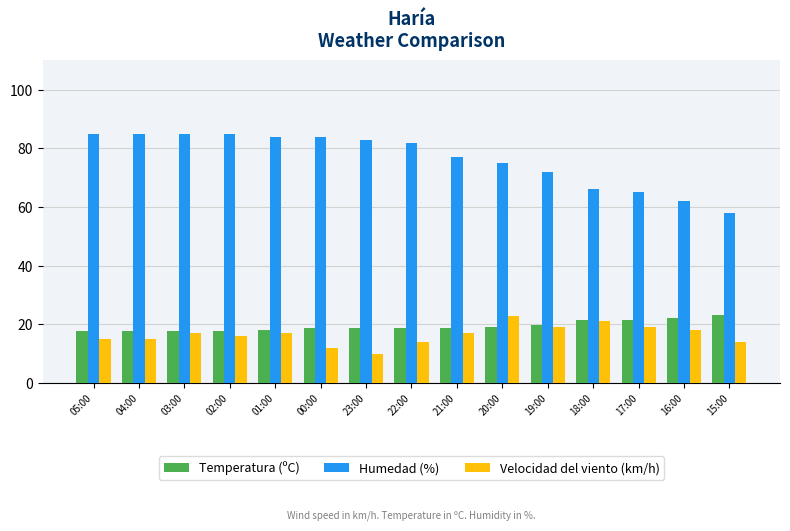

Does the chart contain any negative values?

No